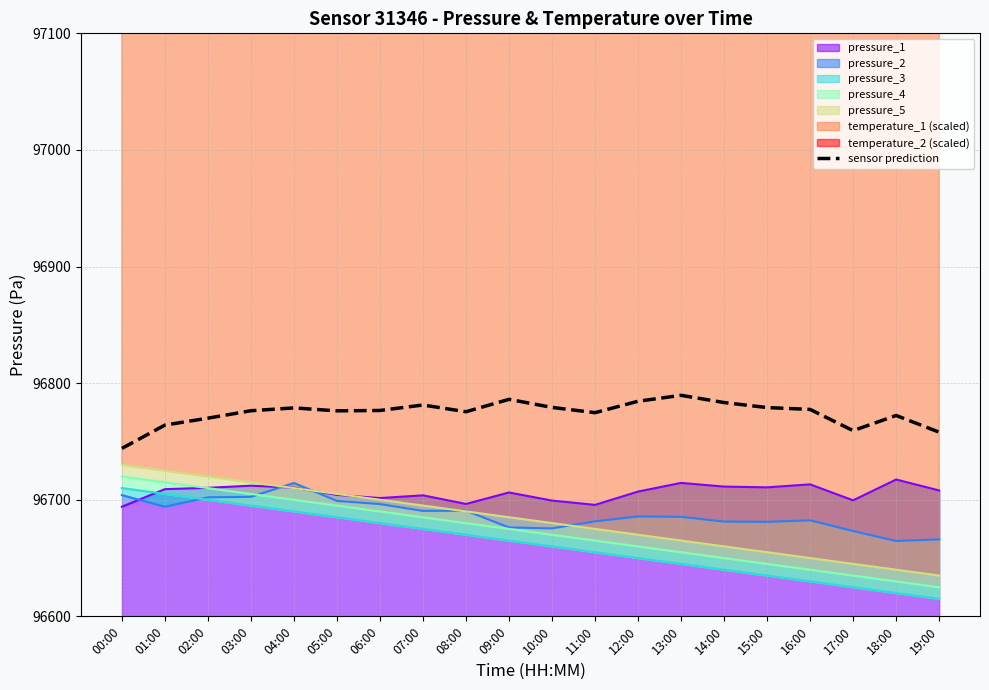

Reading left to right, extract all data points from this chart.

96744.0	96764.0	96770.0	96776.3	96778.8	96776.2	96776.6	96781.3	96775.5	96786.1	96779.2	96774.7	96784.5	96789.6	96783.4	96779.1	96777.5	96759.2	96772.3	96758.0